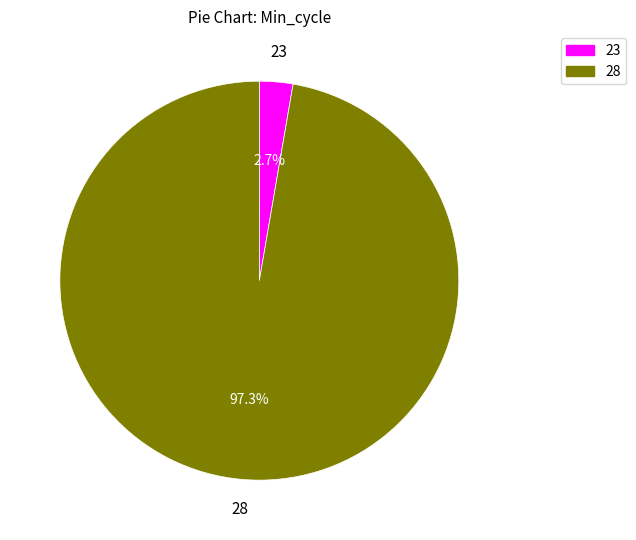

What percentage is NOT represented by 23?

97.3%